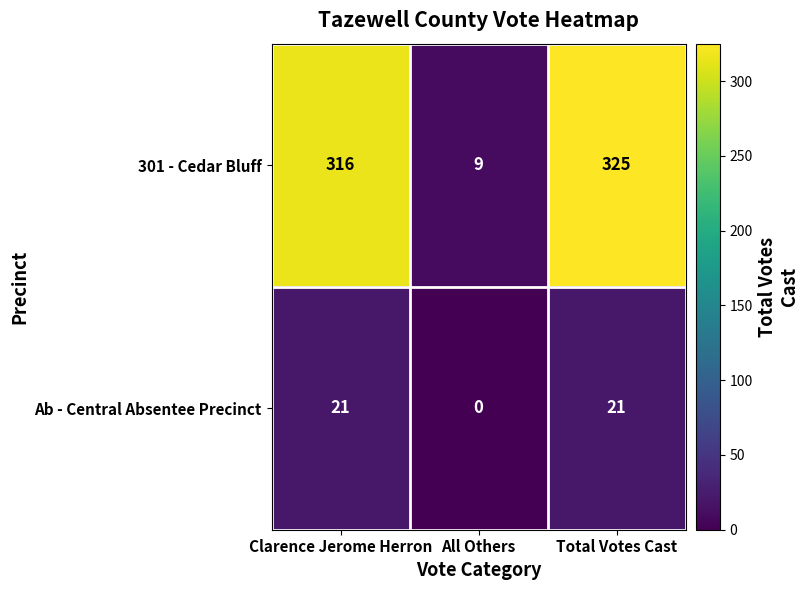

List the series in order of their overall mean, lowest first.

Ab - Central Absentee Precinct, 301 - Cedar Bluff